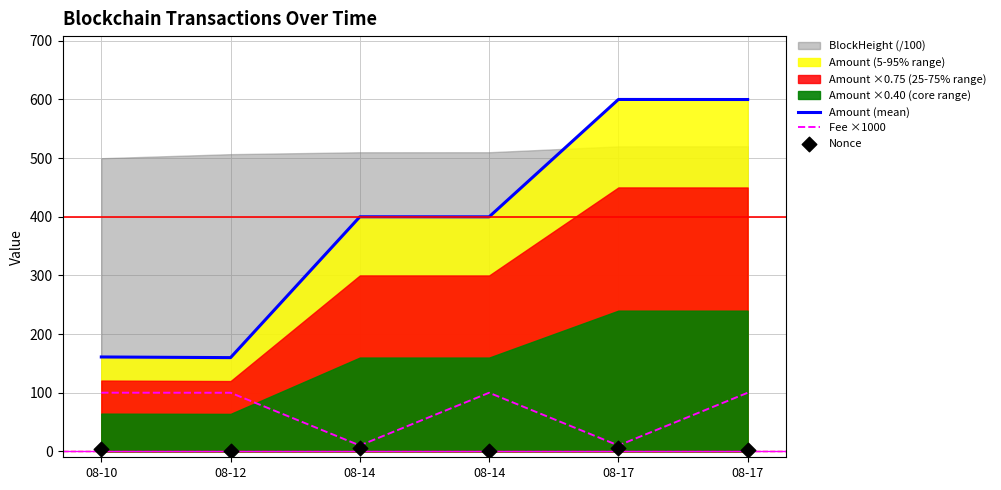

Which series contains the highest Y value?

Amount (mean)